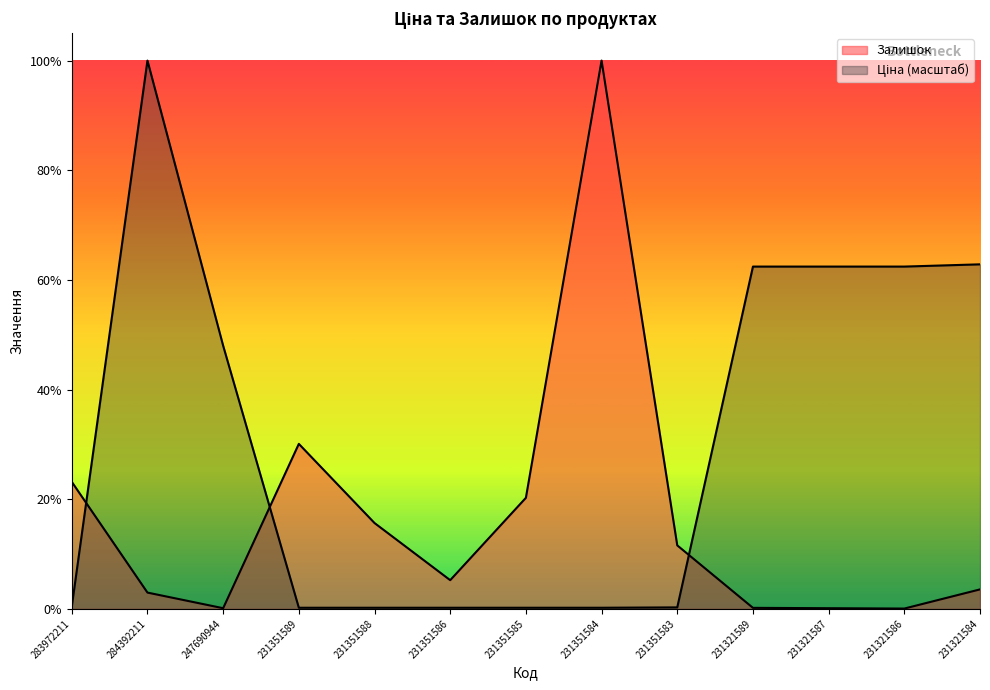

Reading left to right, transcribe all the data shown in this chart.

Залишок: 283972211=358.0	284392211=46.0	247690944=2.0	231351589=465.0	231351588=242.0	231351586=81.0	231351585=313.0	231351584=1545.0	231351583=179.0	231321589=3.0	231321587=2.0	231321586=1.0	231321584=55.0
Ціна: 283972211=6.7	284392211=1545.0	247690944=741.6	231351589=3.3	231351588=3.3	231351586=3.3	231351585=3.3	231351584=3.3	231351583=4.3	231321589=964.6	231321587=964.6	231321586=964.6	231321584=970.9